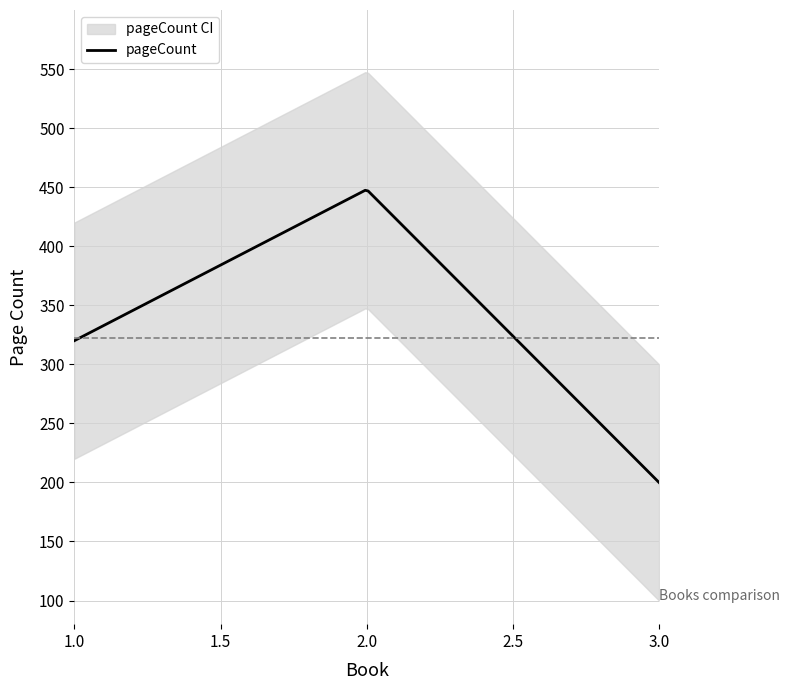

How many categories are shown in the chart?

3